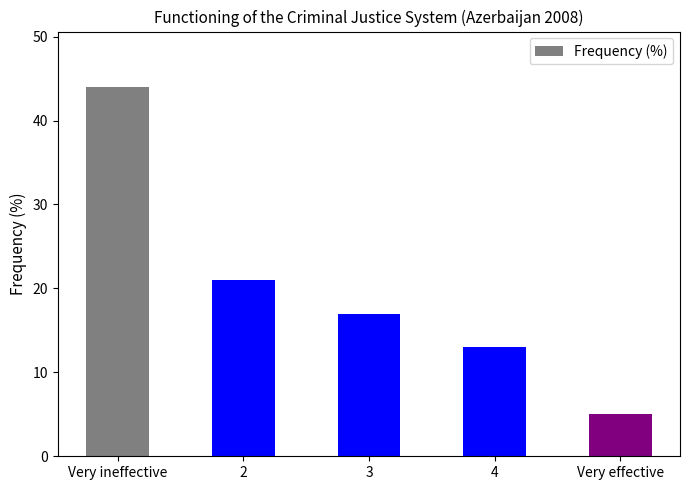

What is the smallest value displayed?

5